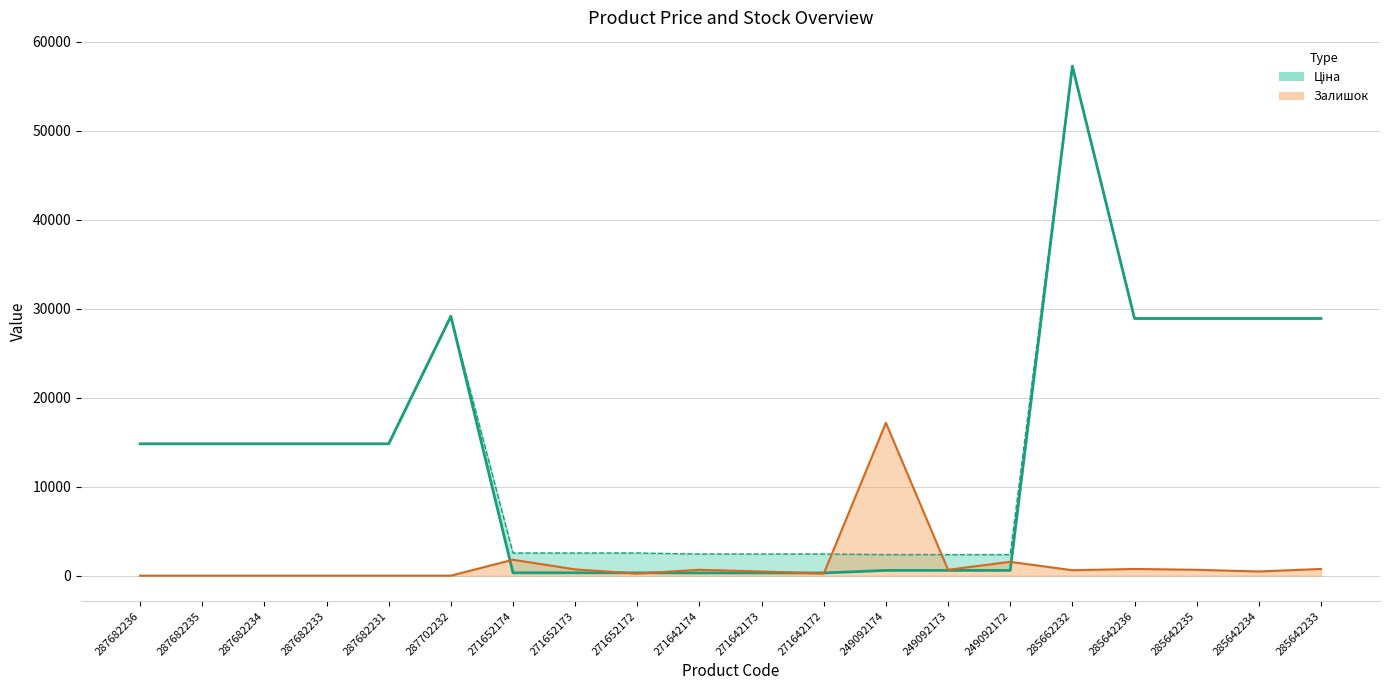

What is the difference between the highest and lowest values at 287682233?

14817.6